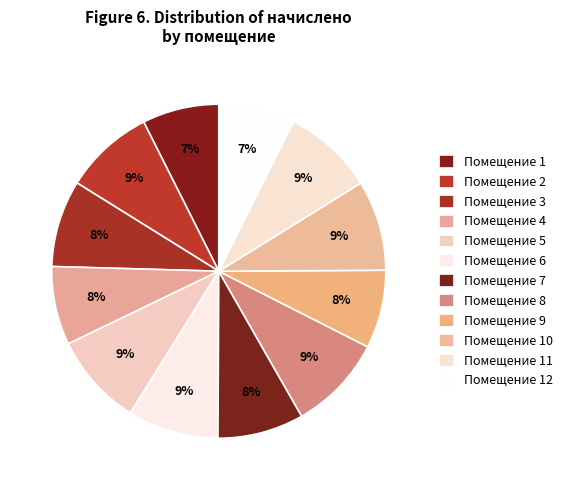

What is the largest slice in the pie chart?

8